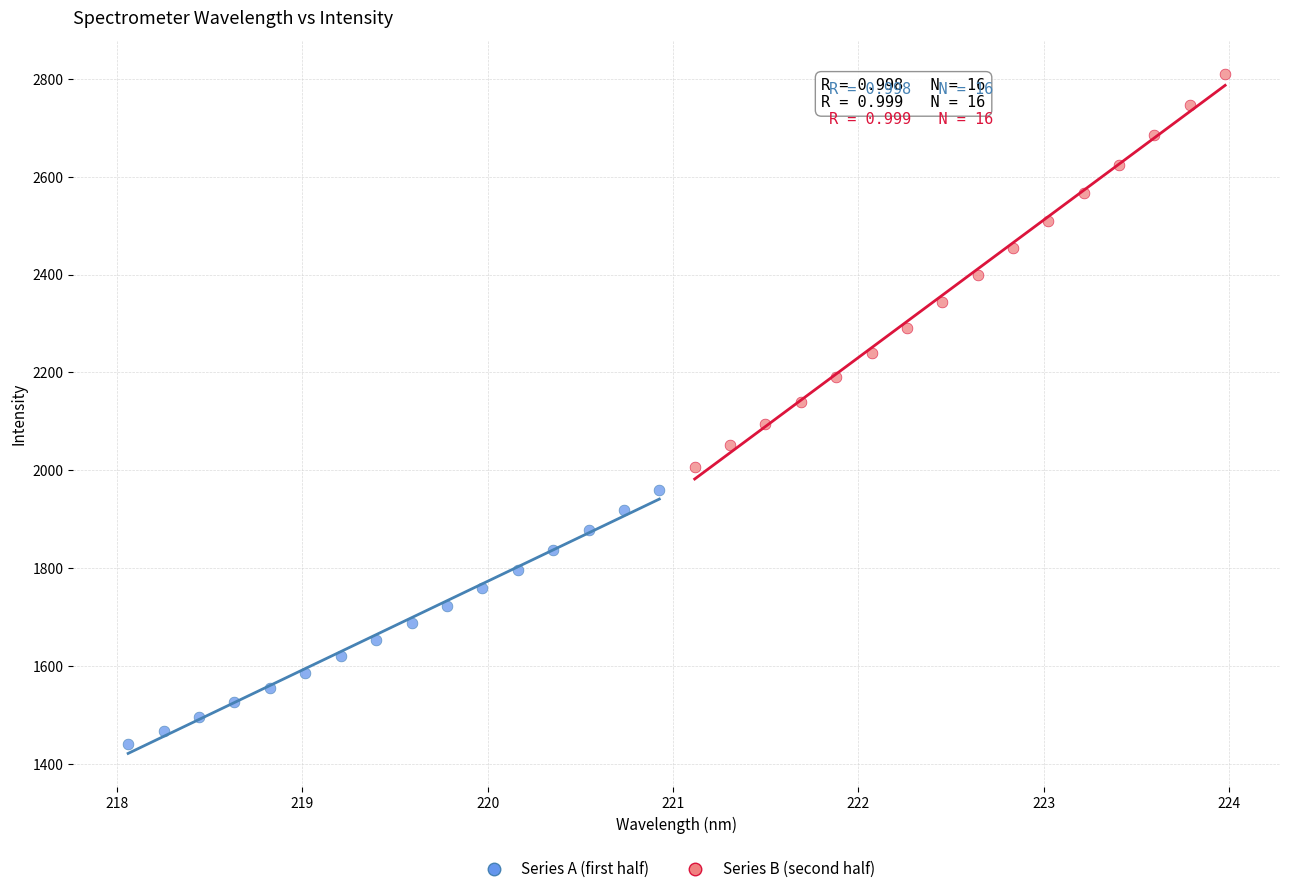

Which series reaches the minimum Y coordinate?

Series A (first half)